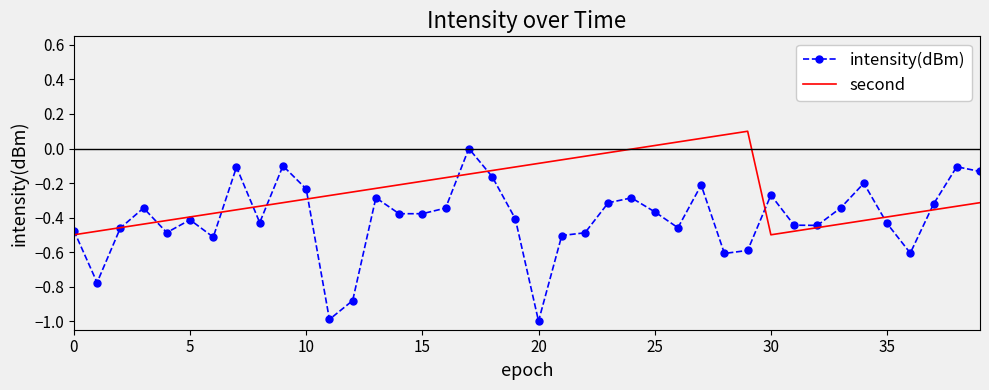

Which series has the largest total across all categories?

second